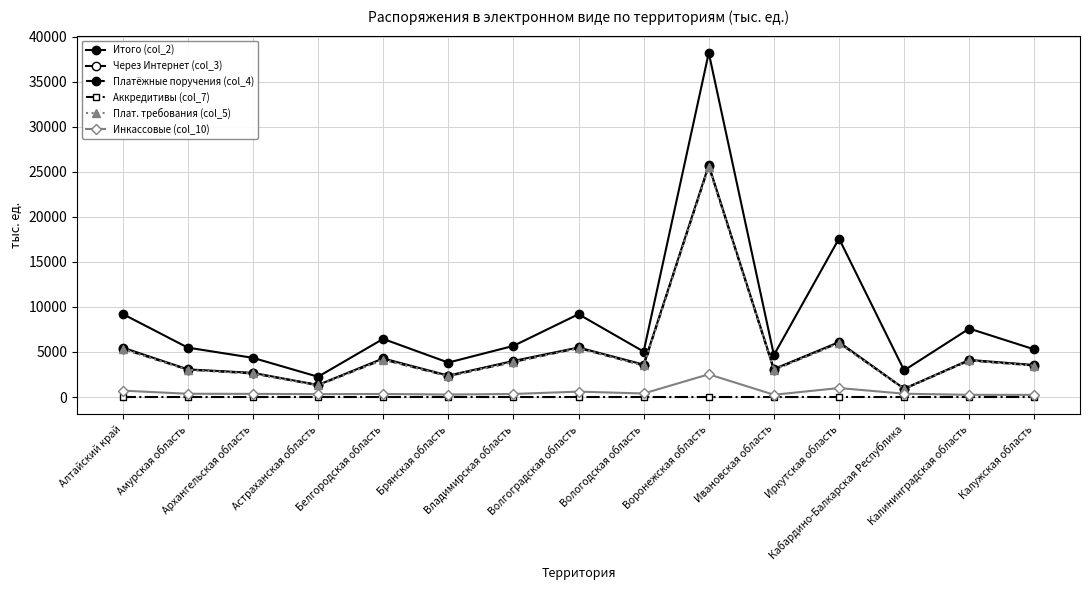

True or false: Плат. требования (col_5) and Аккредитивы (col_7) cross at least once.

False